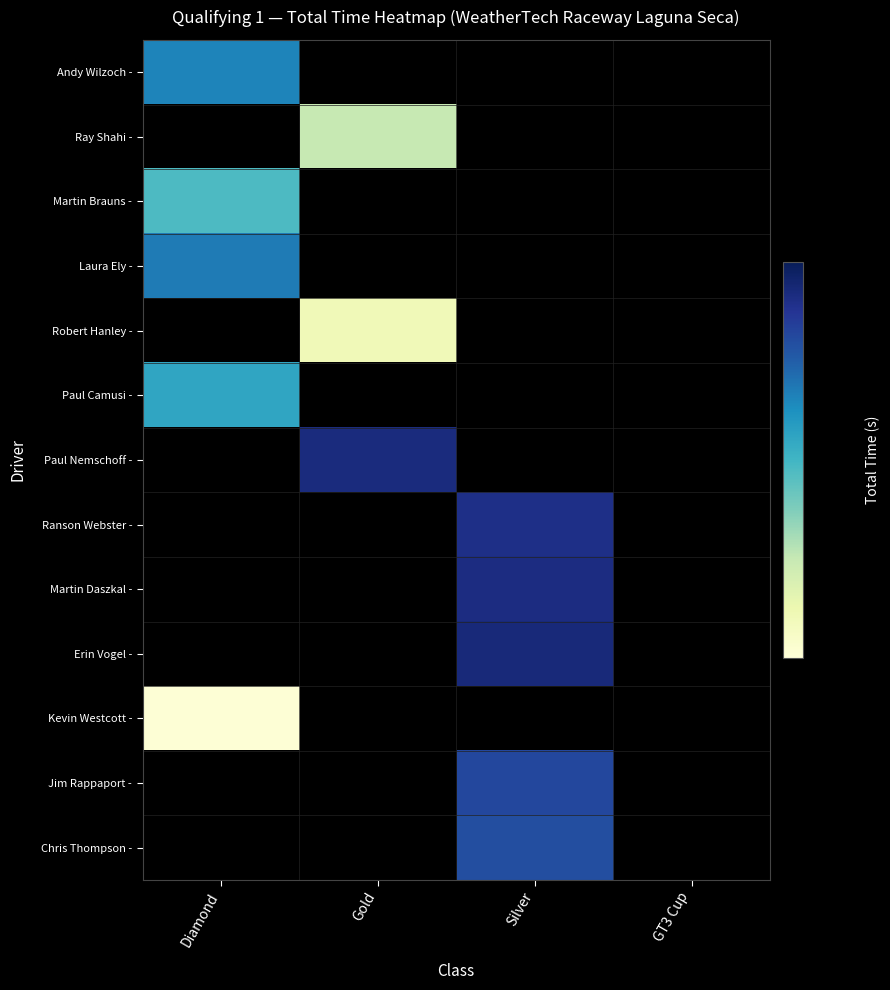

At how many categories does at least one series exceed 381?

3